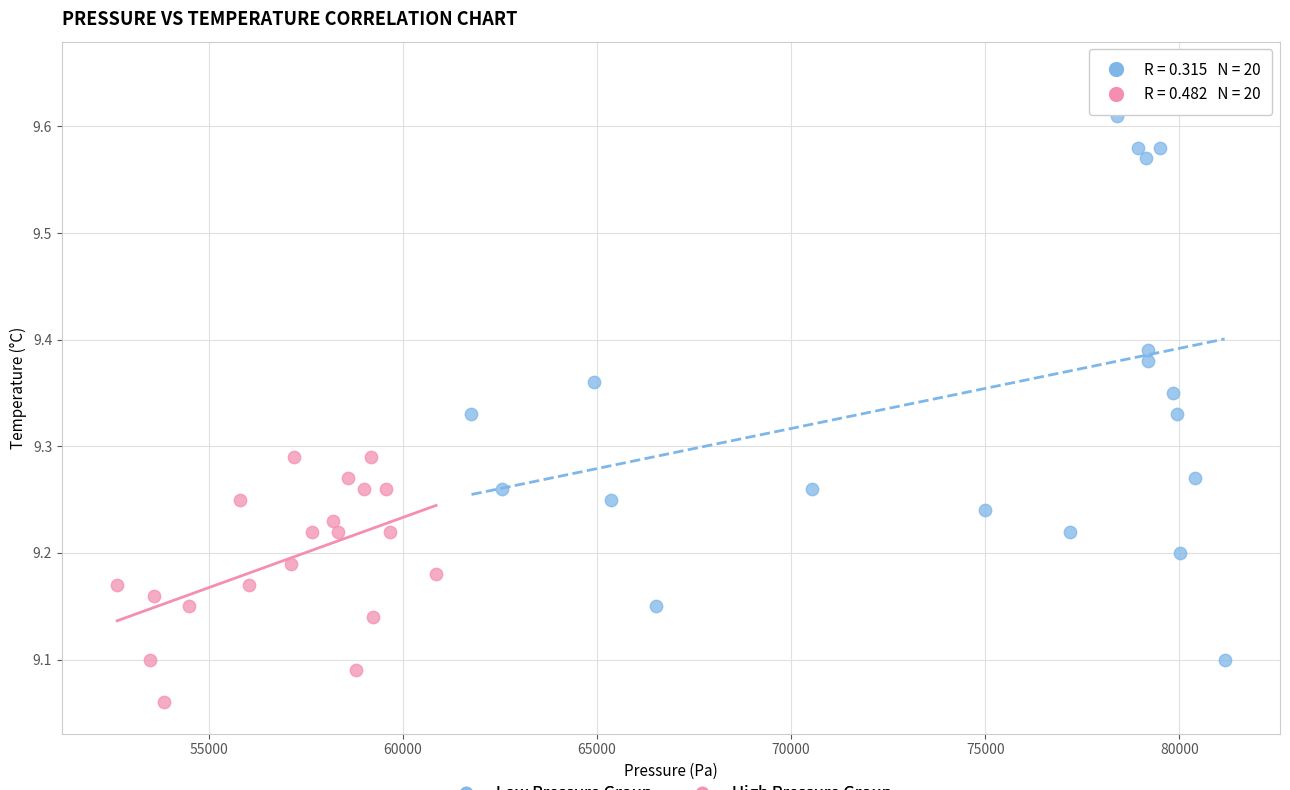

What are all the series names shown in the legend?

Low Pressure Group, High Pressure Group